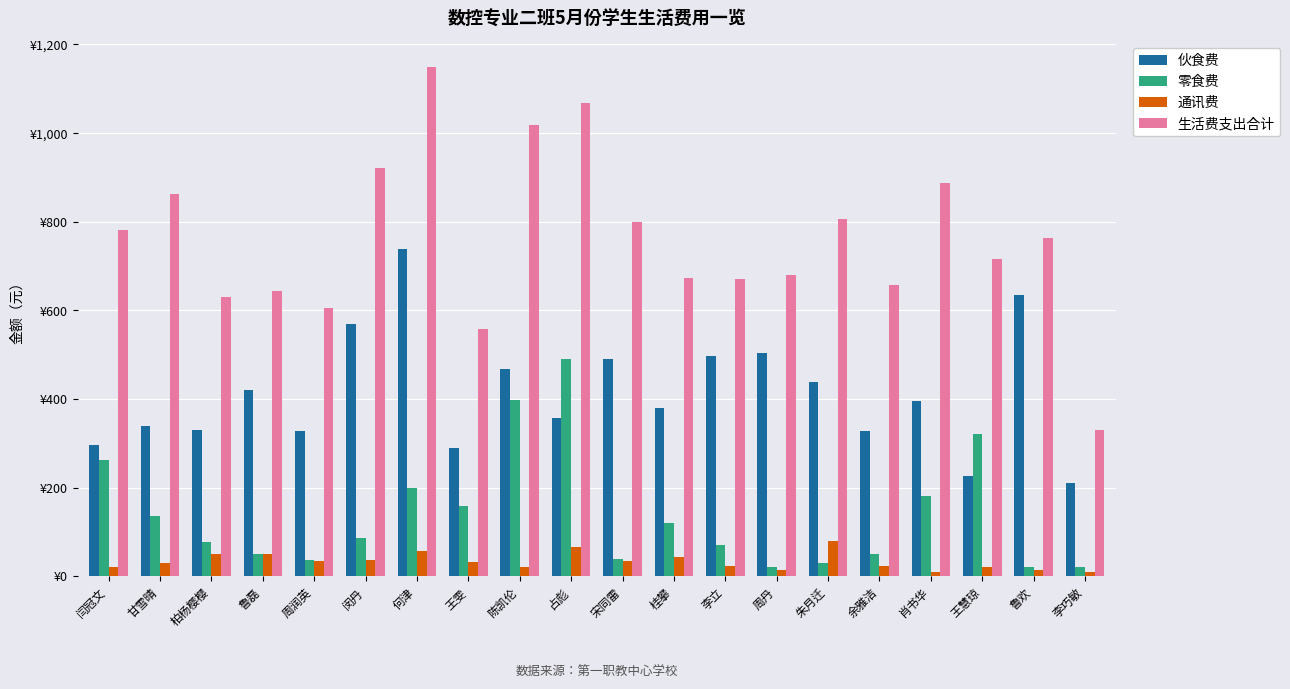

Reading left to right, list all the values displayed in this chart.

伙食费: 闫冠文=297	甘雪晴=340	柏杨樱樱=329	鲁磊=421	周润英=327	闵丹=568	何津=738	王雯=289	陈凯伦=467	占彪=356	宋同雷=489	桂攀=379	李立=496	周丹=503	朱月迁=439	余雅洁=328	肖书华=395	王慧琼=225	鲁欢=635	李巧敏=210
零食费: 闫冠文=263	甘雪晴=137	柏杨樱樱=78	鲁磊=50	周润英=36	闵丹=87	何津=200	王雯=159	陈凯伦=397	占彪=489	宋同雷=40	桂攀=120	李立=70	周丹=20	朱月迁=30	余雅洁=50	肖书华=180	王慧琼=320	鲁欢=20	李巧敏=20
通讯费: 闫冠文=20	甘雪晴=30	柏杨樱樱=50	鲁磊=50	周润英=35	闵丹=37	何津=56	王雯=33	陈凯伦=21	占彪=65	宋同雷=35	桂攀=43	李立=24	周丹=15	朱月迁=80	余雅洁=24	肖书华=10	王慧琼=20	鲁欢=15	李巧敏=10
生活费支出合计: 闫冠文=780	甘雪晴=862	柏杨樱樱=629	鲁磊=643	周润英=604	闵丹=920	何津=1149	王雯=557	陈凯伦=1018	占彪=1067	宋同雷=800	桂攀=673	李立=671	周丹=679	朱月迁=806	余雅洁=658	肖书华=887	王慧琼=716	鲁欢=762	李巧敏=330